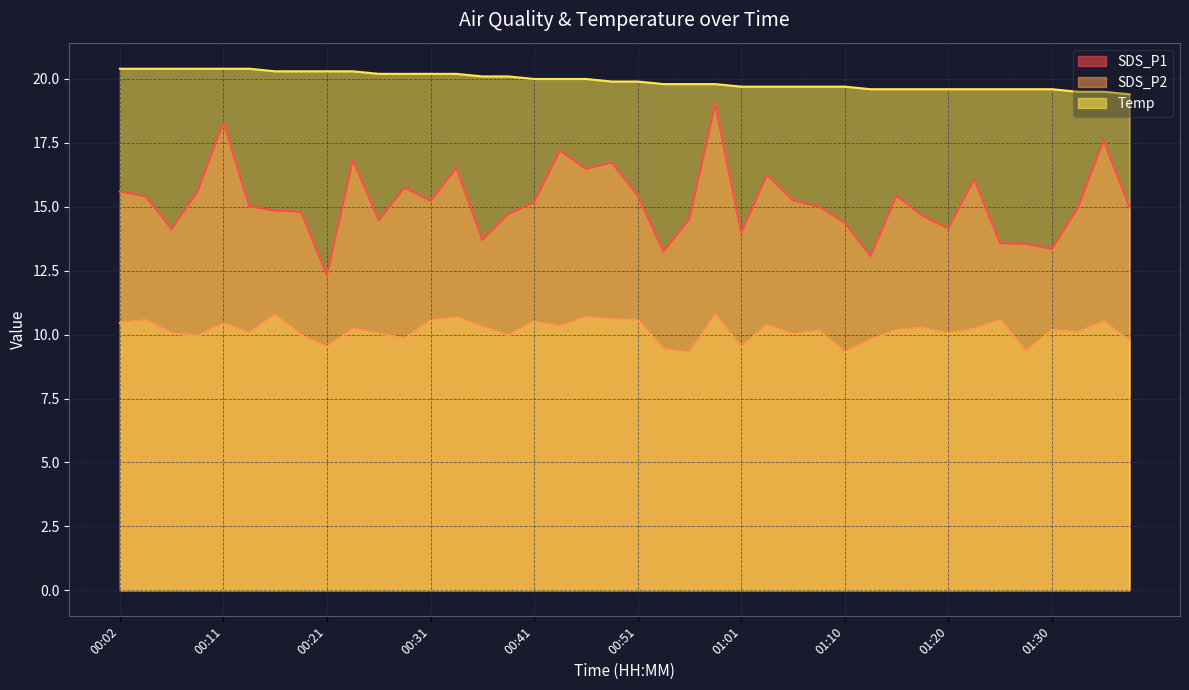

At which label does Temp reach its peak?

00:02